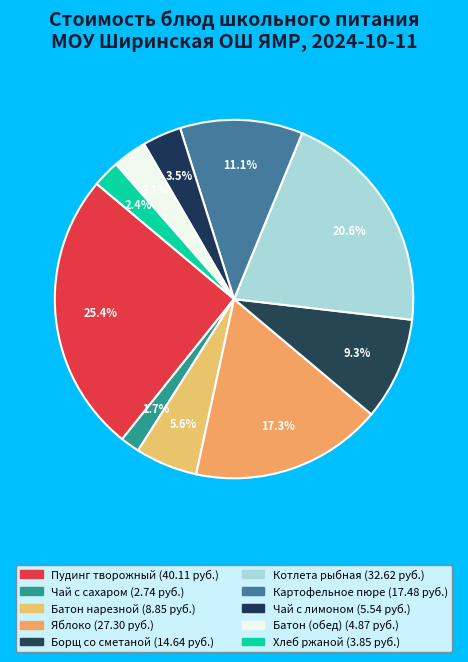

What percentage is the Пудинг творожный slice, to the nearest percent?

25%